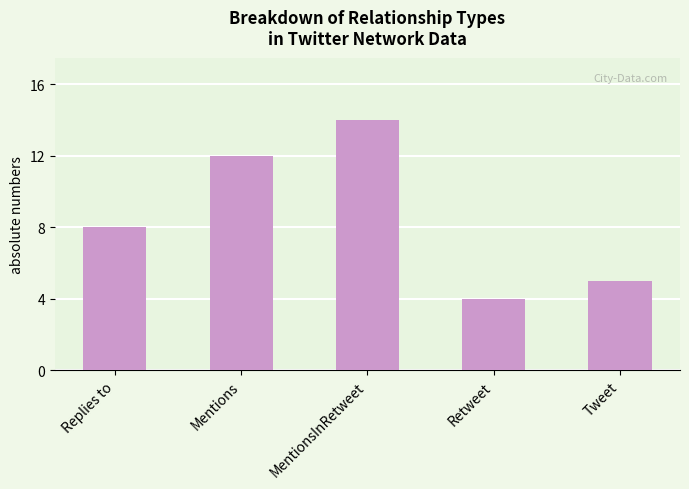

Reading left to right, transcribe all the data shown in this chart.

Replies to=8	Mentions=12	MentionsInRetweet=14	Retweet=4	Tweet=5